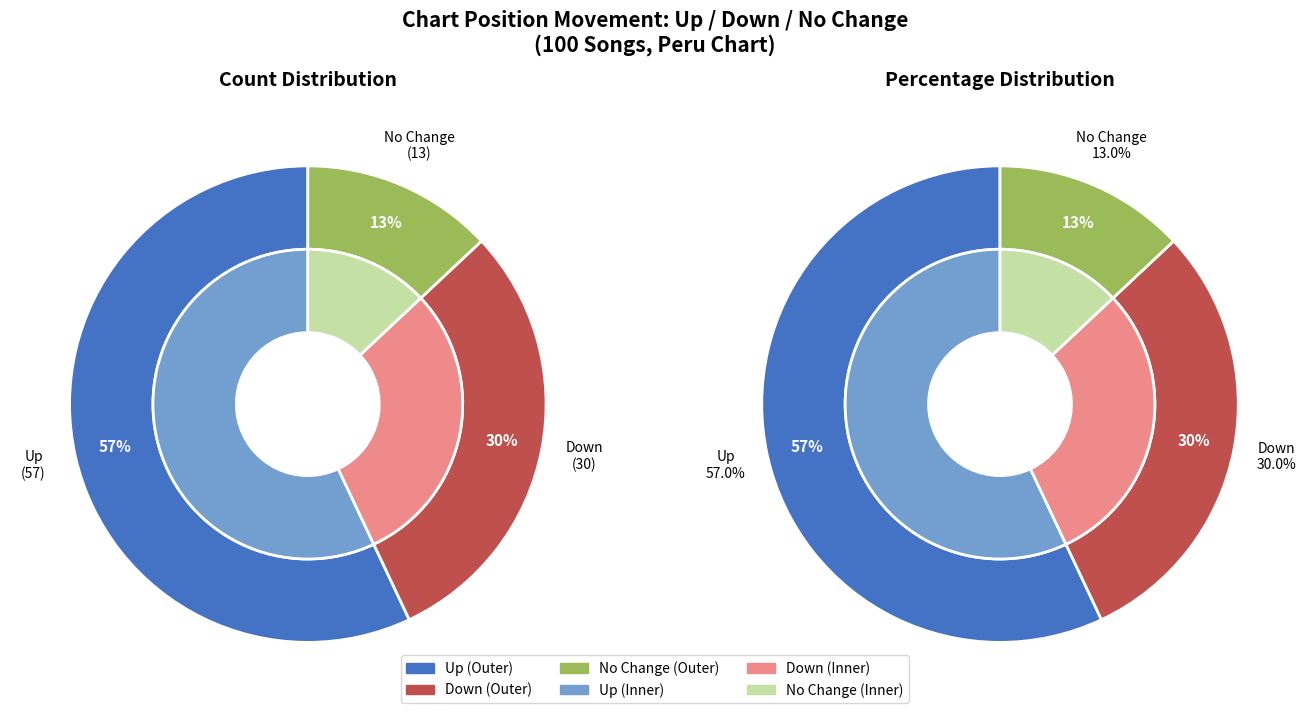

To the nearest percent, what is the average slice percentage?

33%